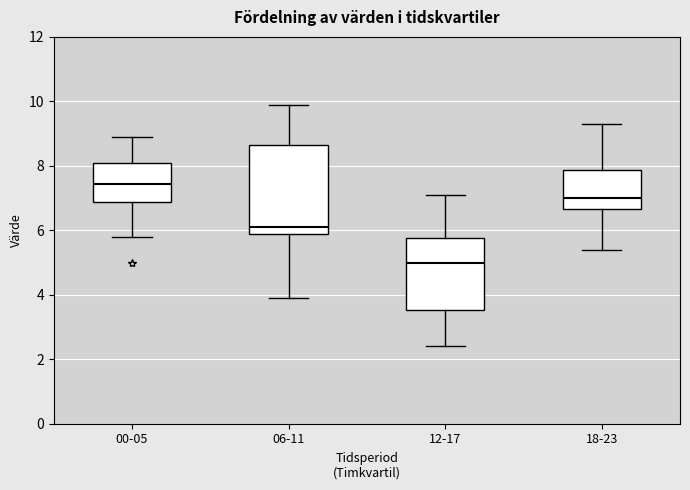

Reading left to right, transcribe this box plot: for each box, give where its median line is, the range the box spans, and where its two whiskers end, as read against the y-axis. The values are not printed on the chart, so give them approximately, as read against the axis.

00-05: median 7.4, box 6.8 to 8.2, whiskers 5.8 to 9.0
06-11: median 6.2, box 5.8 to 8.6, whiskers 4.0 to 10.0
12-17: median 5.0, box 3.6 to 5.8, whiskers 2.4 to 7.2
18-23: median 7.0, box 6.6 to 7.8, whiskers 5.4 to 9.4